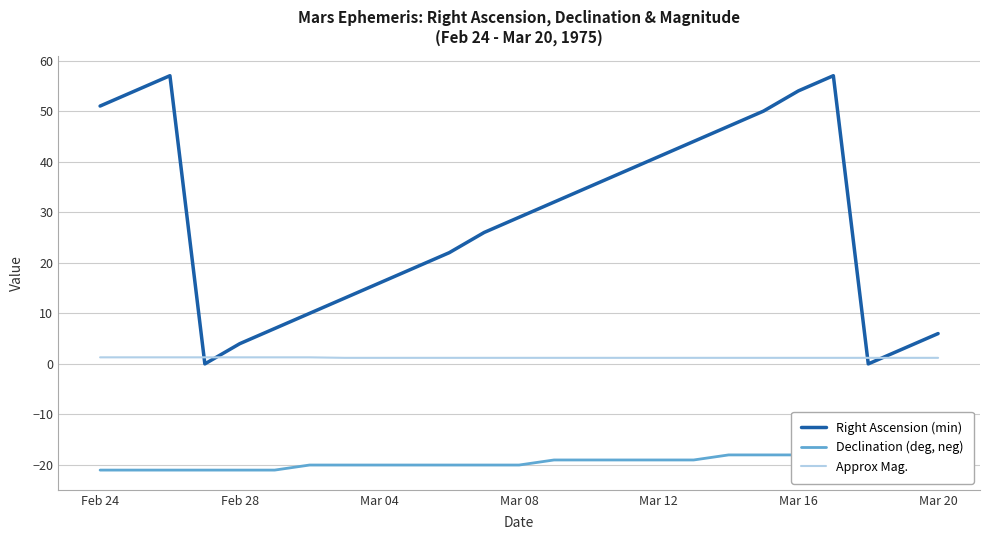

After their last crossing, which series has the higher values: Right Ascension (min) or Approx Mag.?

Right Ascension (min)